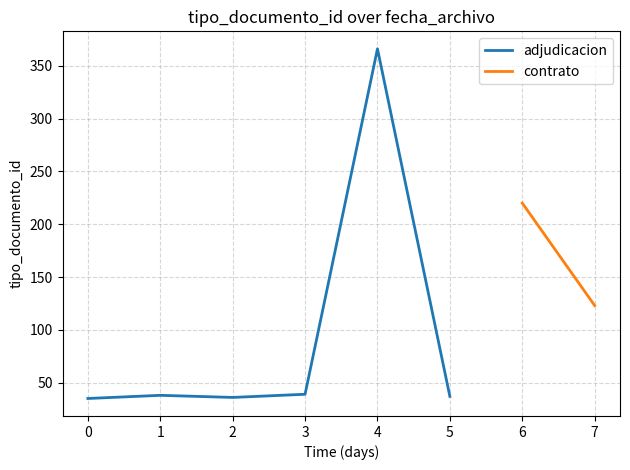

What is the minimum value shown in the chart?

35